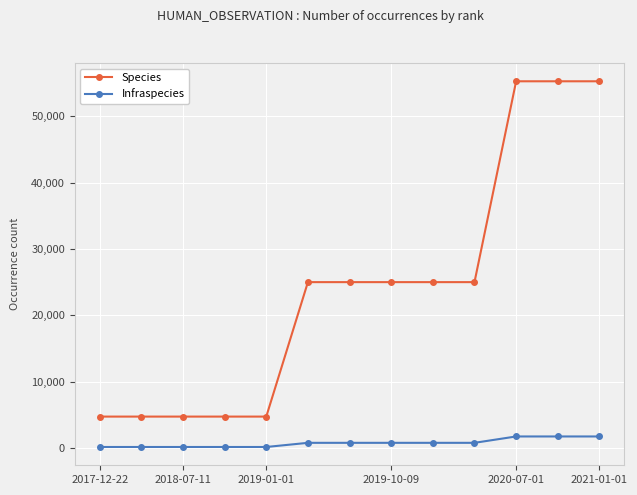

What is the highest value of the Species series?

55272